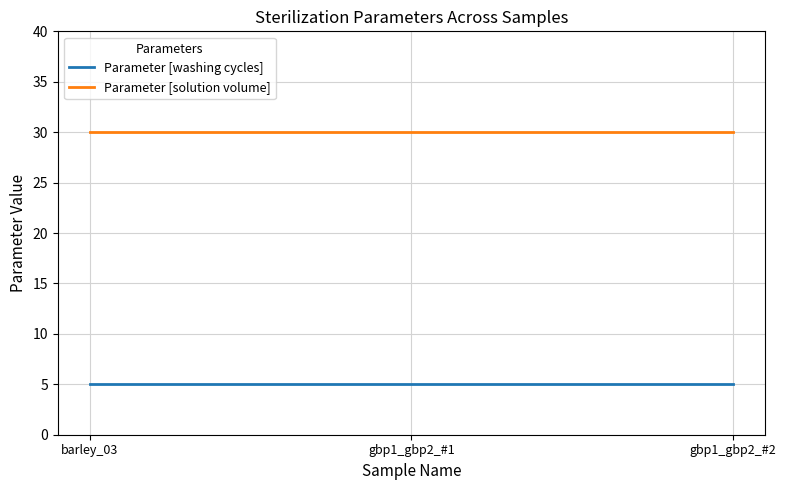

What is the greatest value displayed?

30